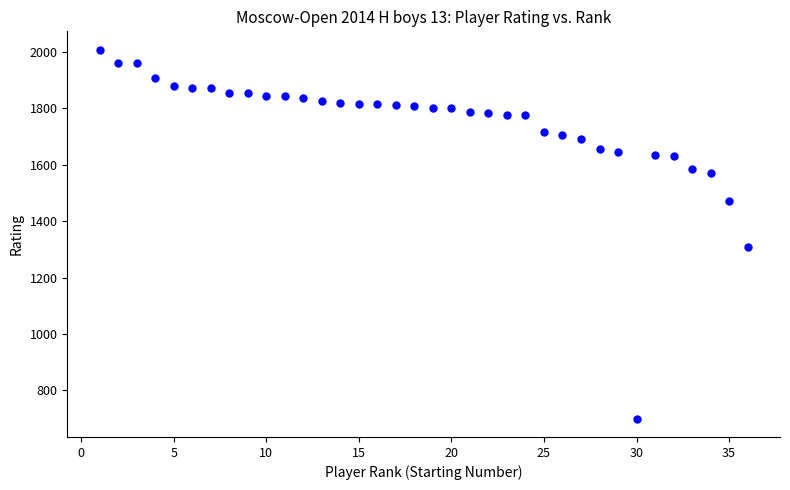

What Y value in the scatter plot is closest to 1354?

1309